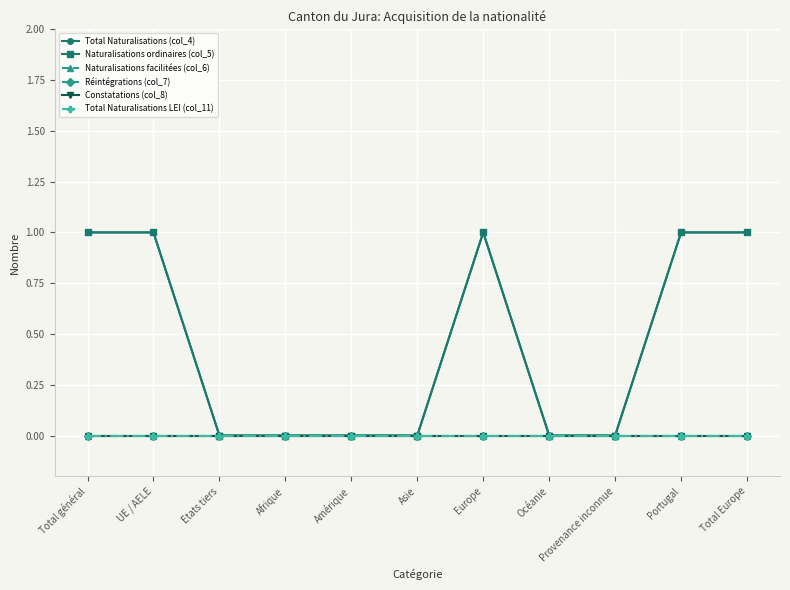

True or false: Constatations (col_8) and Naturalisations facilitées (col_6) intersect in this chart.

False